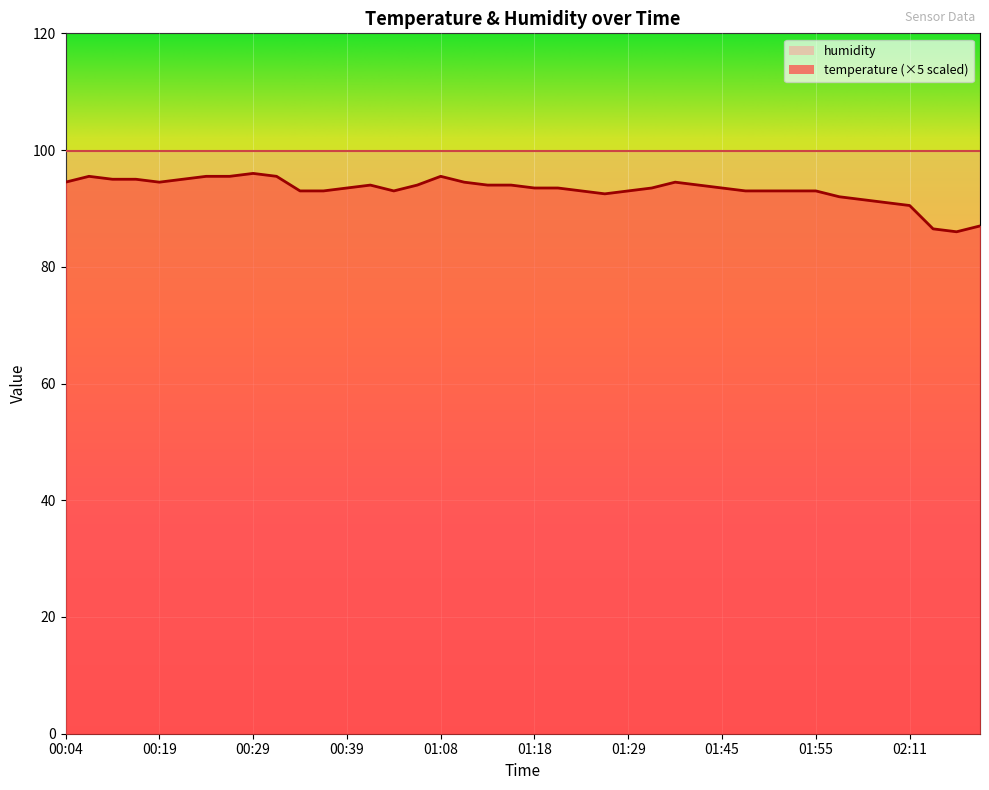

List the labels in order of value, largest first.

00:29, 00:07, 00:24, 00:26, 00:32, 01:08, 00:10, 00:16, 00:21, 00:04, 00:19, 01:11, 01:40, 00:42, 00:54, 01:13, 01:16, 01:43, 00:39, 01:18, 01:21, 01:38, 01:45, 00:34, 00:37, 00:51, 01:24, 01:29, 01:47, 01:50, 01:52, 01:55, 01:27, 02:01, 02:03, 02:08, 02:11, 02:19, 02:13, 02:16